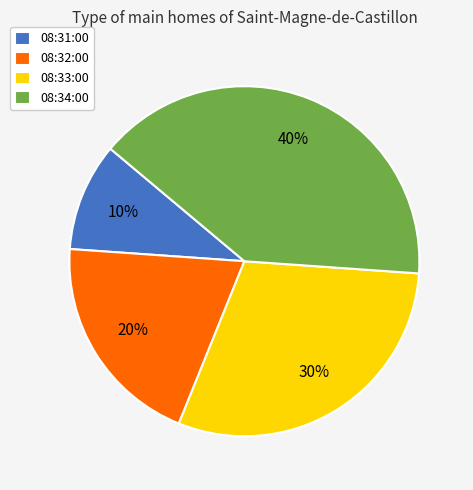

What is the ratio of the value at 08:34:00 to the value at 08:31:00?

4.0